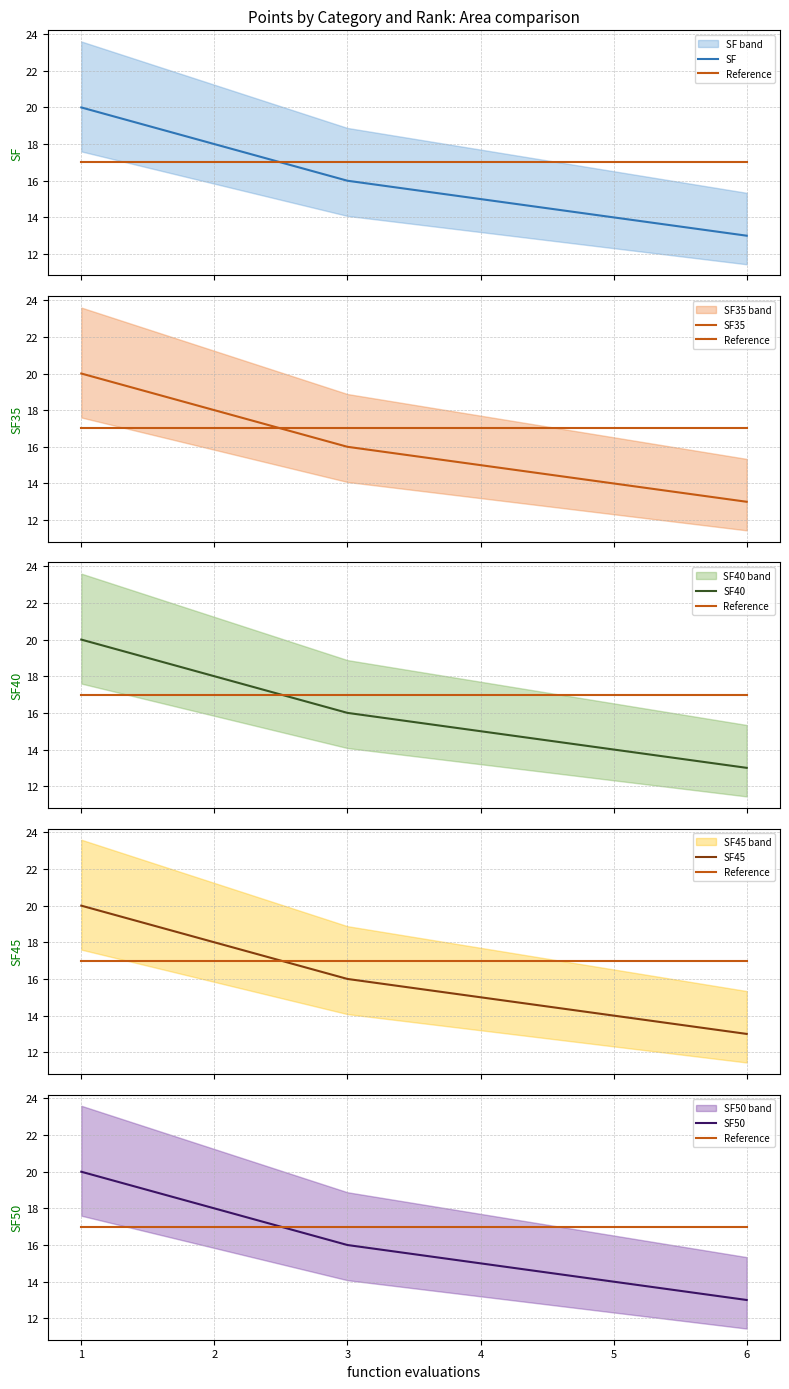

The value of SF45 at 3 is 28. True or false?

False